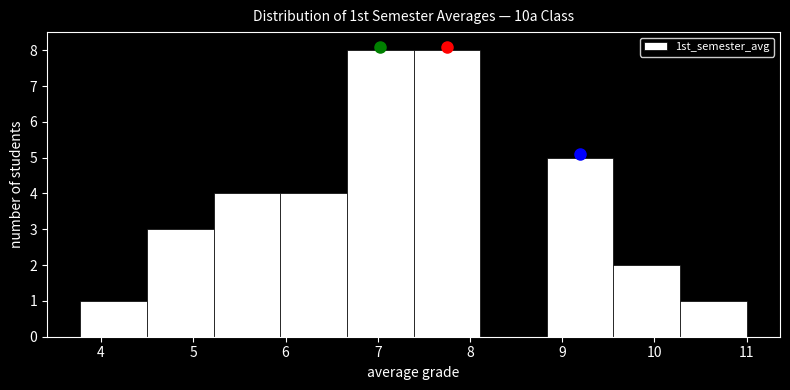

What is the height of the bar covering 9.6 to 10.3 on the x-axis? Neither the bar edges nor the heights are printed on the chart, so give them approximately, as read against the axes.

2